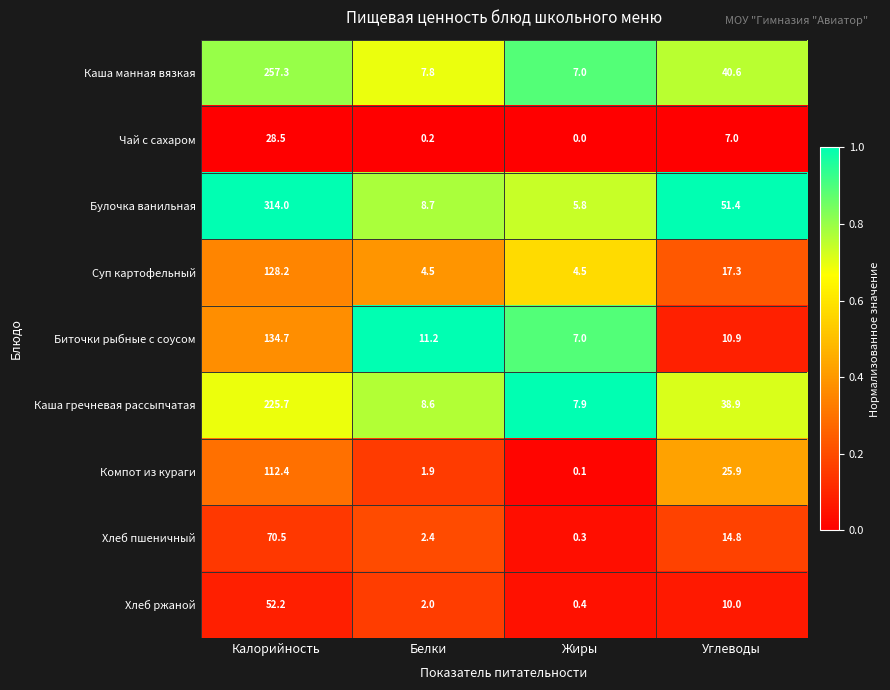

Which series changed the most between Калорийность and Жиры?

Булочка ванильная